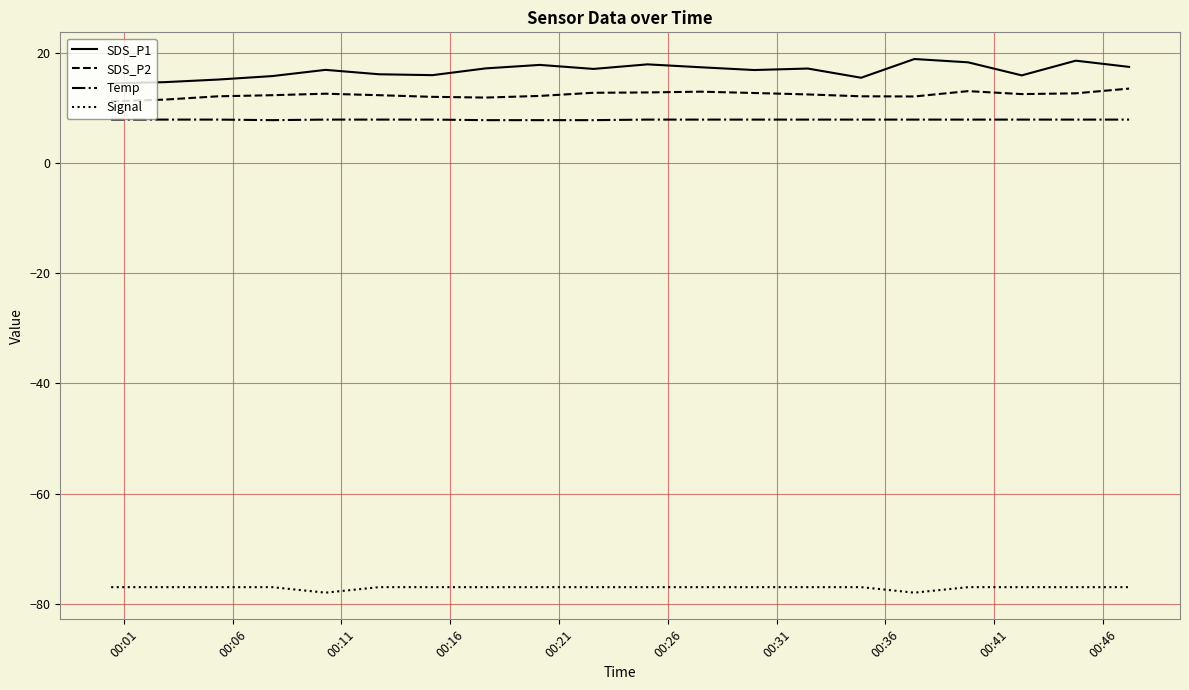

True or false: SDS_P2 and Signal intersect in this chart.

False